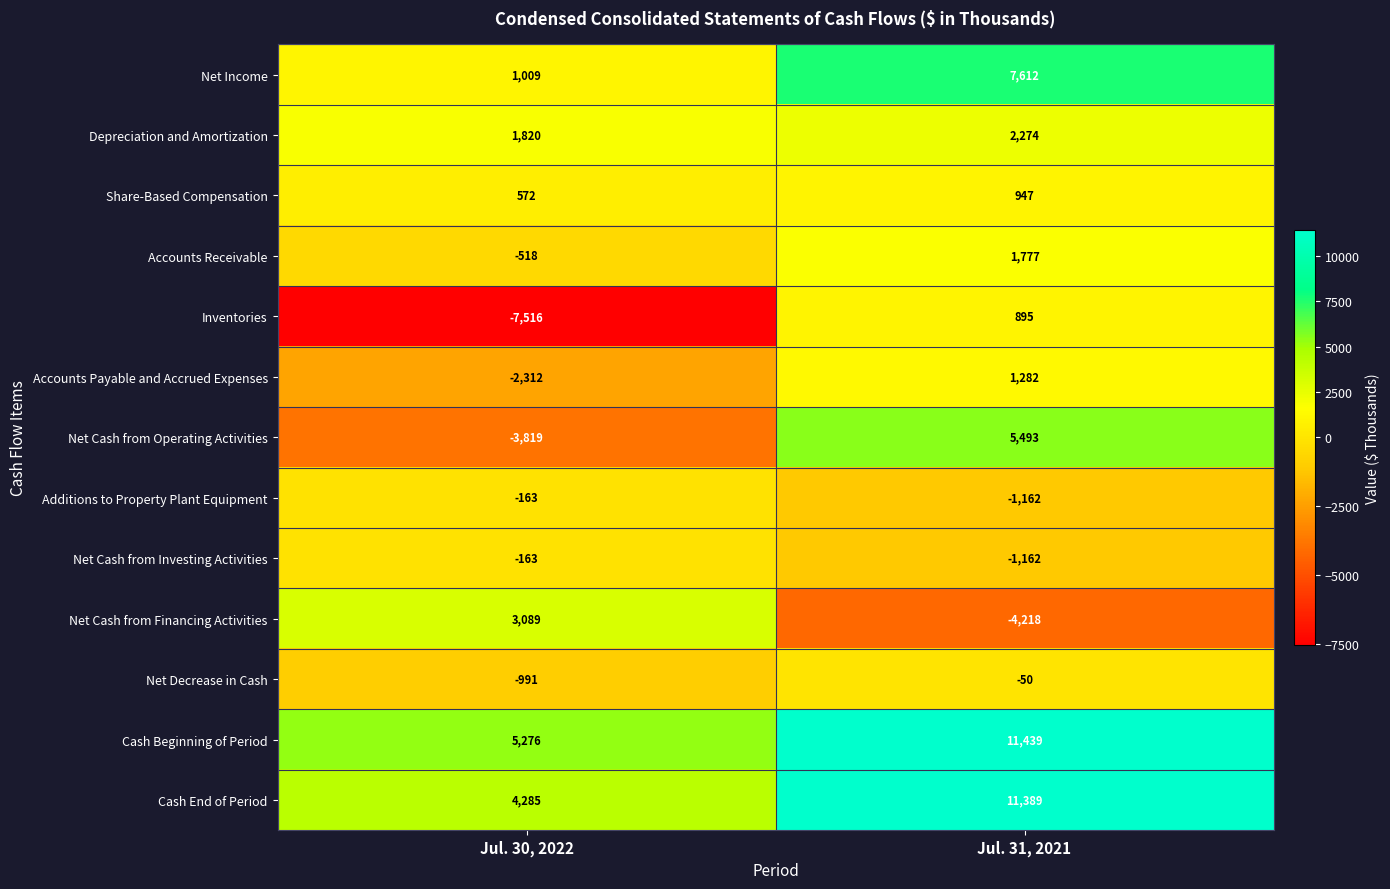

Read the Additions to Property Plant Equipment value at Jul. 30, 2022, to the nearest 50.

-150